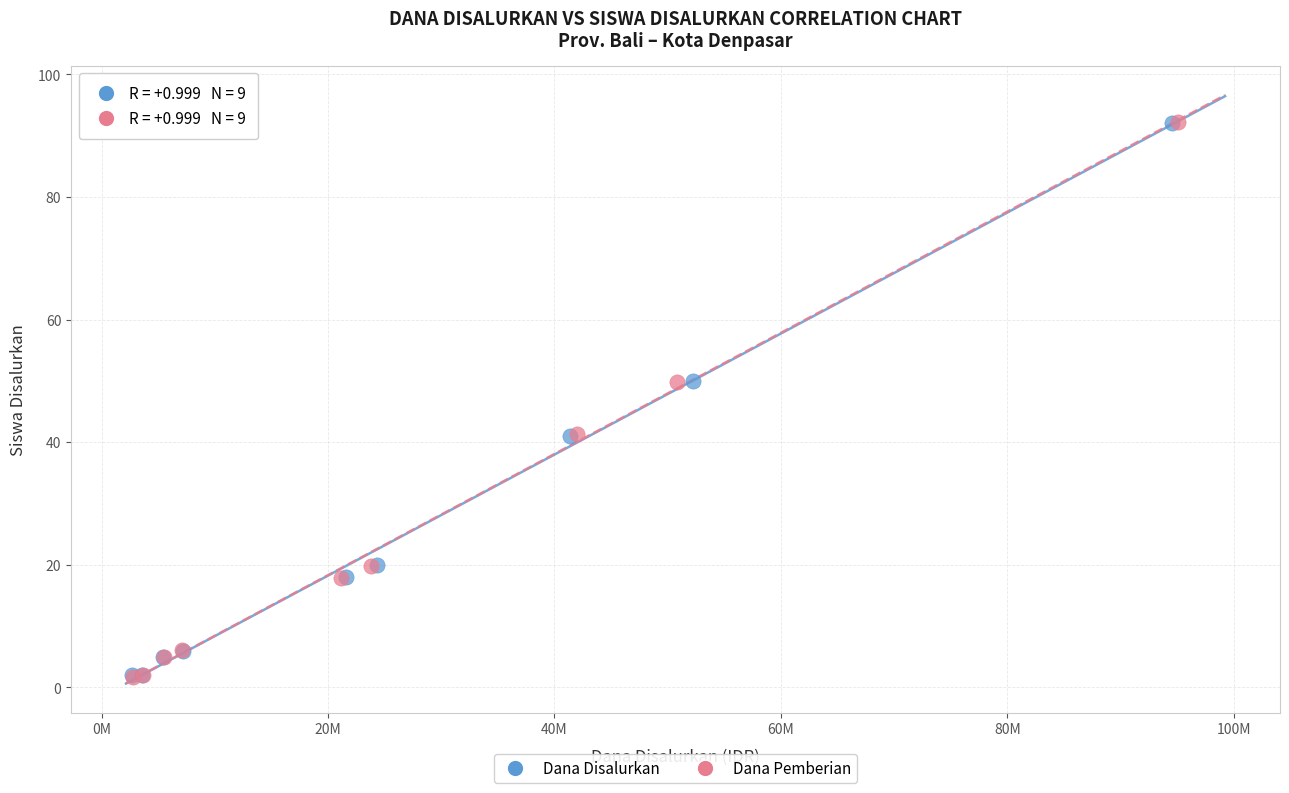

Which series has the largest Y range (max minus min)?

Dana Pemberian